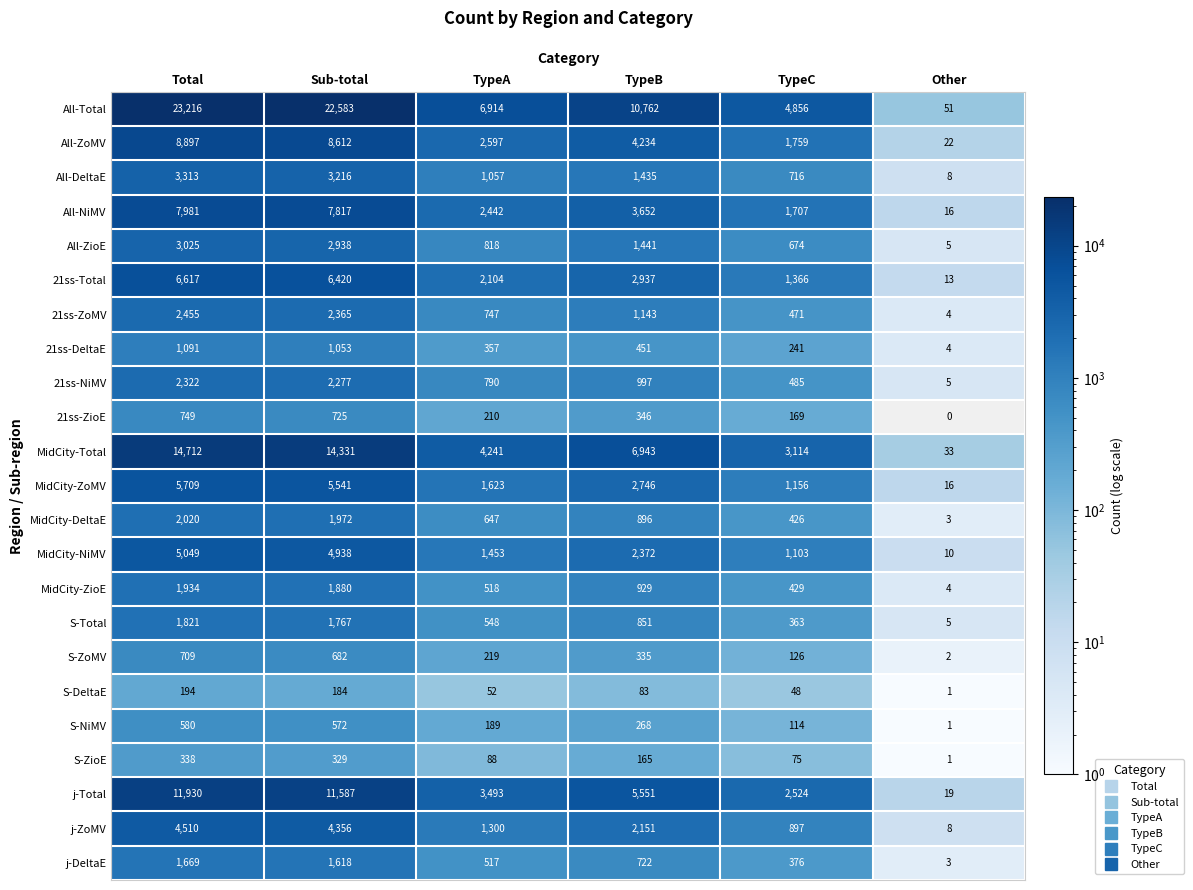

Which series has the largest total across all categories?

All-Total